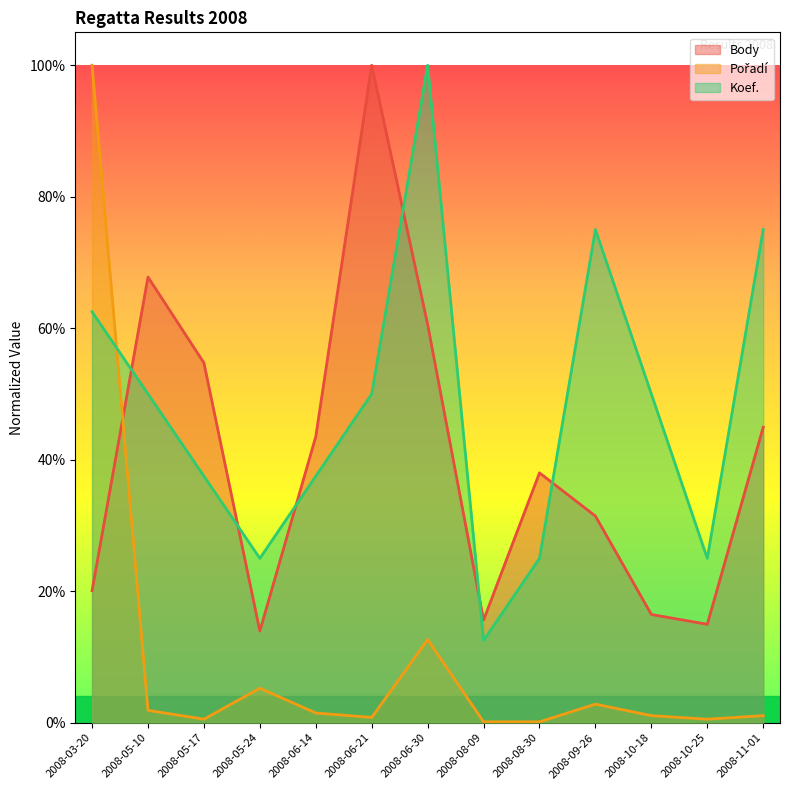

At how many categories does at least one series exceed 0?

13